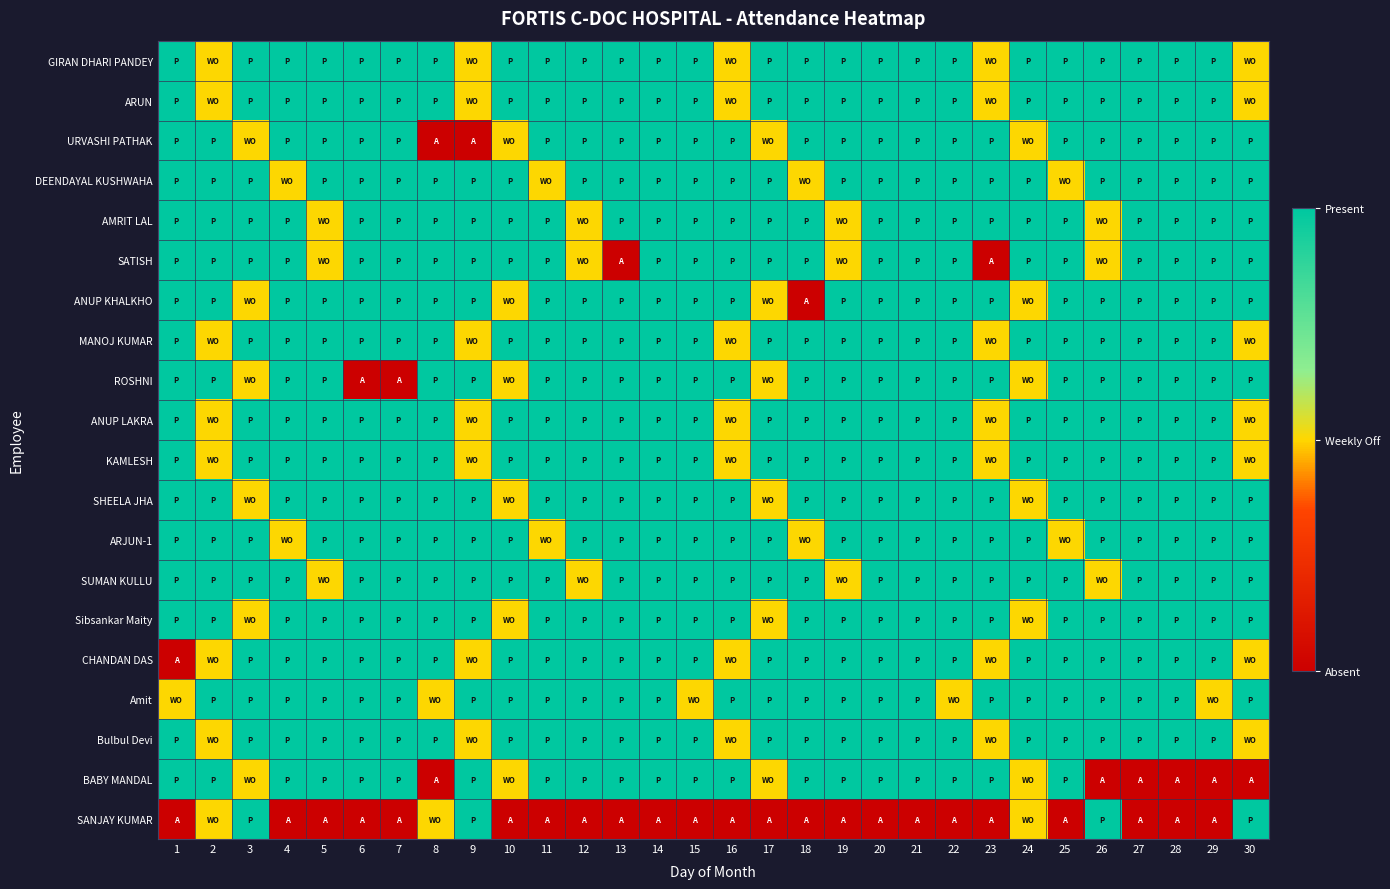

Between 10 and 17, which series saw the biggest shift?

GIRAN DHARI PANDEY